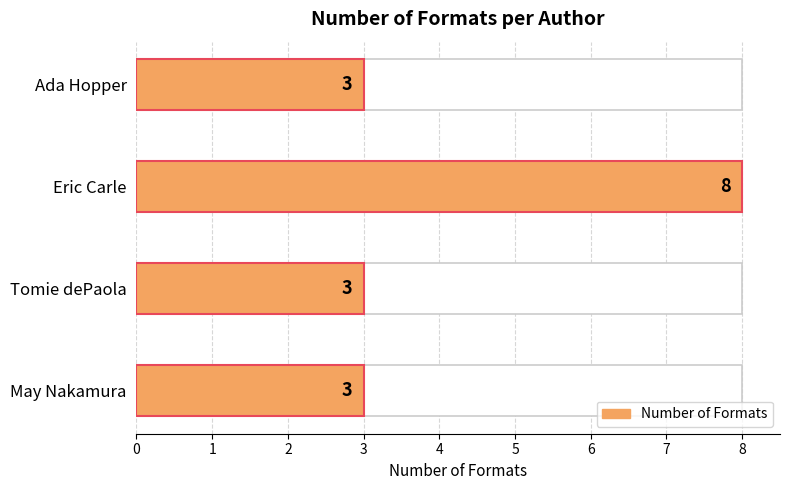

Is it true that the value at Eric Carle is 8?

True